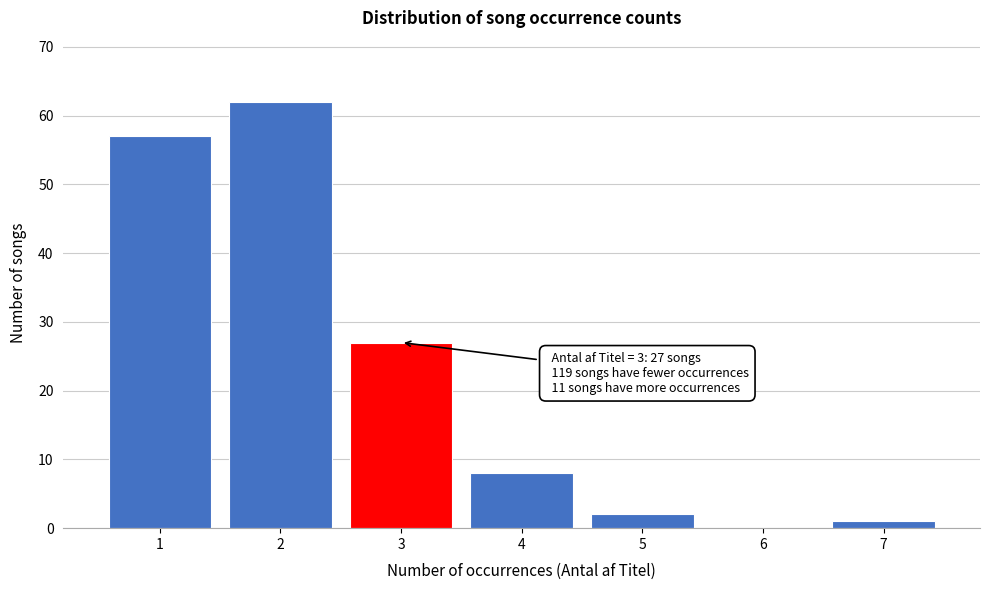

Reading left to right, what are all the values shown in this chart?

1=57	2=62	3=27	4=8	5=2	6=0	7=1